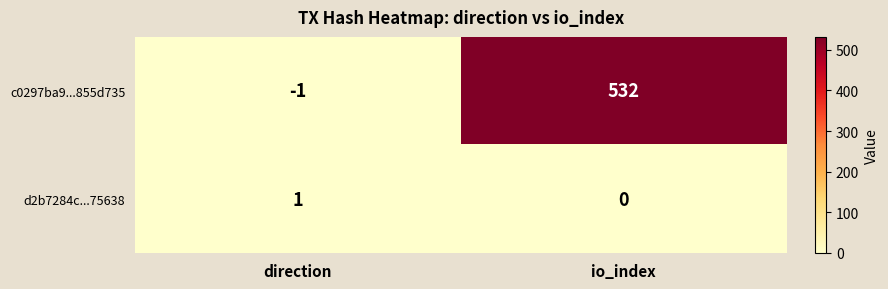

What is the smallest value displayed?

-1